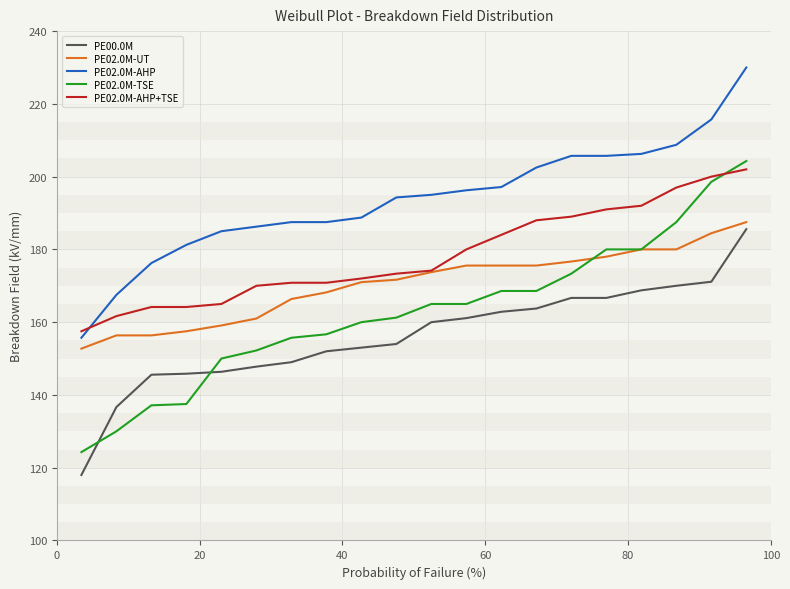

How many lines are shown in the chart?

5